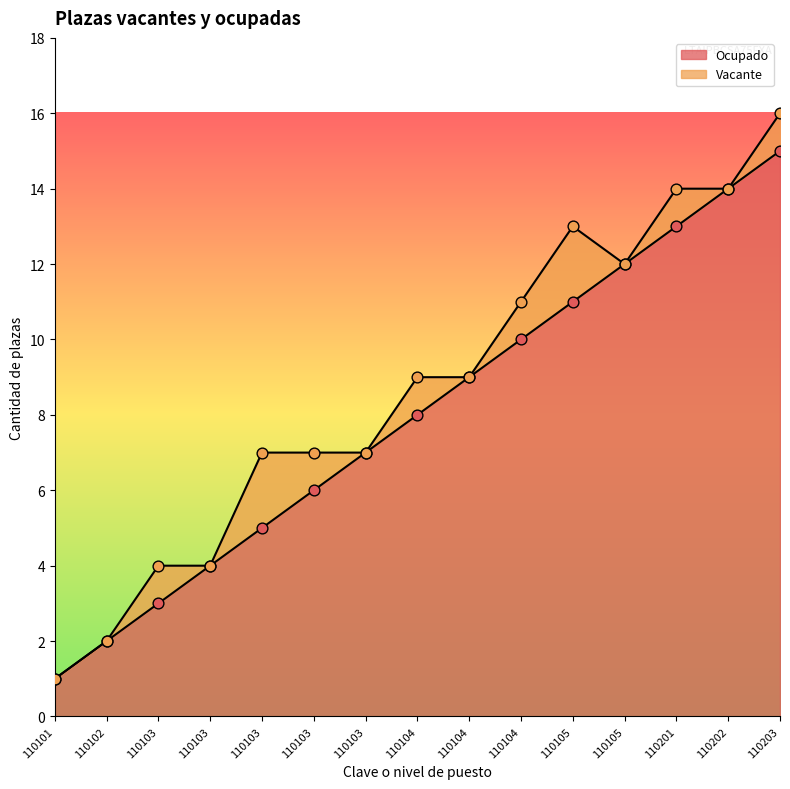

Which has a higher value, 110202 or 110104?

110202